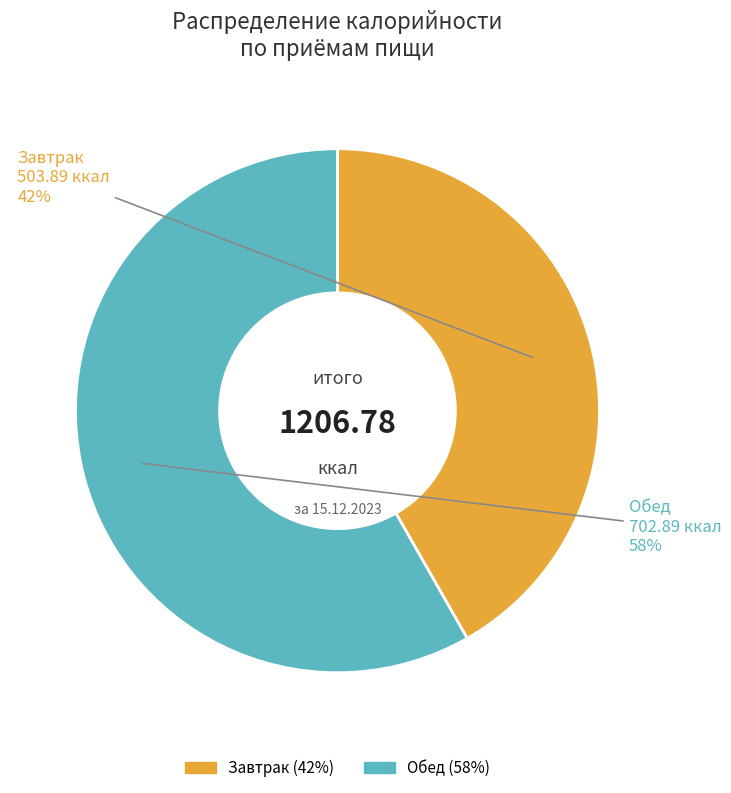

To the nearest percent, what is the average slice percentage?

50%